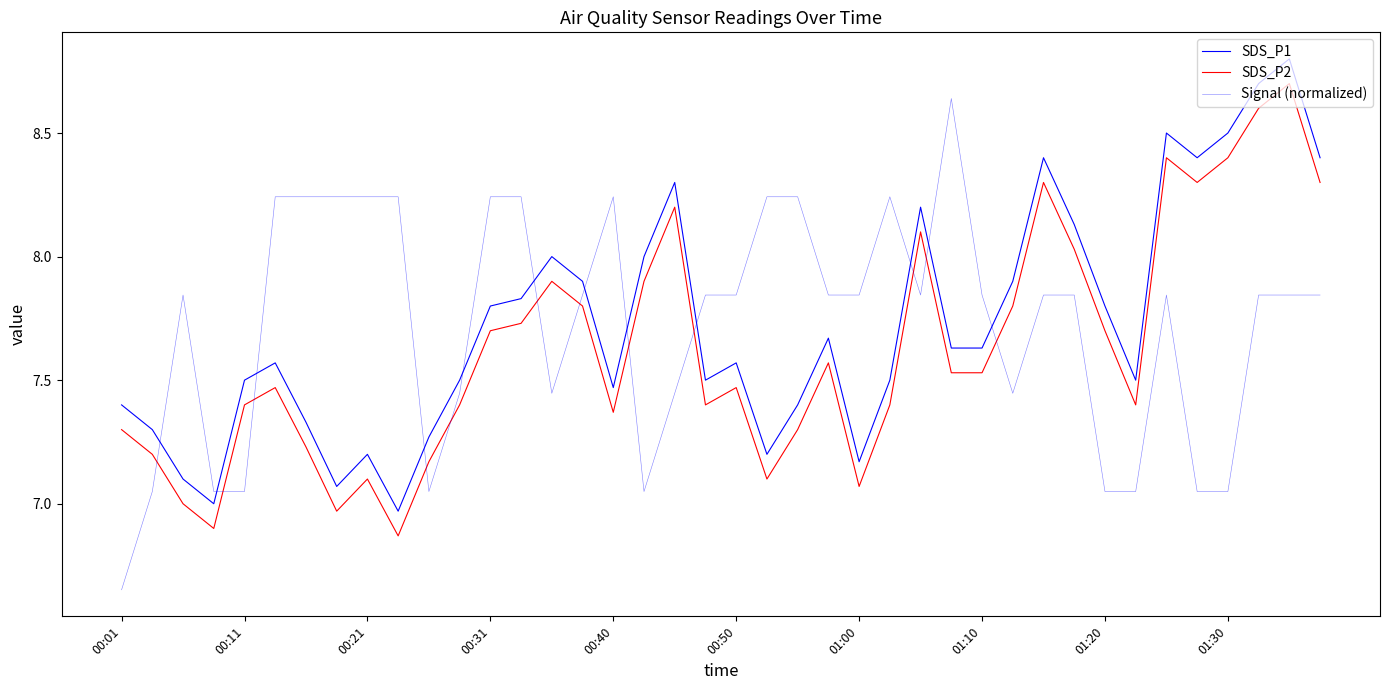

Which series has the largest range (max minus min)?

Signal (normalized)